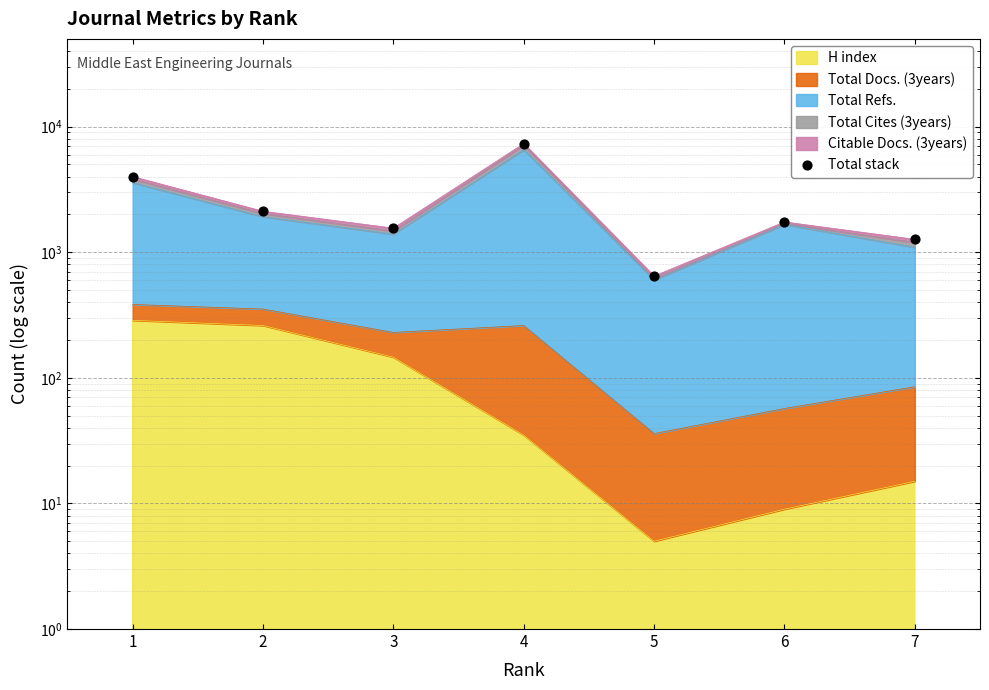

Between 5 and 1, which is larger?

1